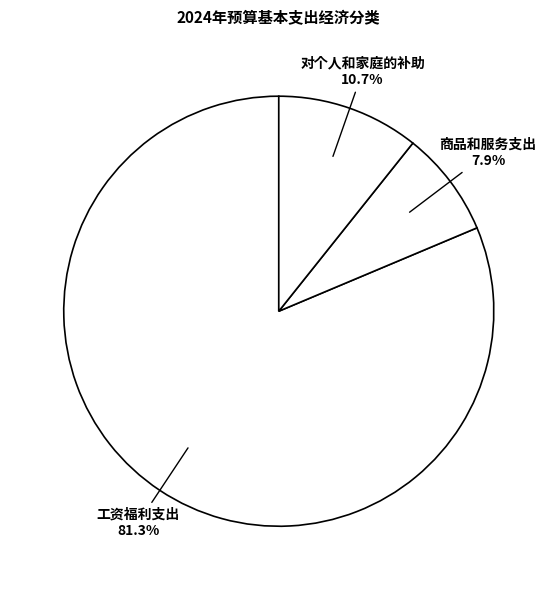

Rank the categories by value from lowest to highest.

商品和服务支出, 对个人和家庭的补助, 工资福利支出